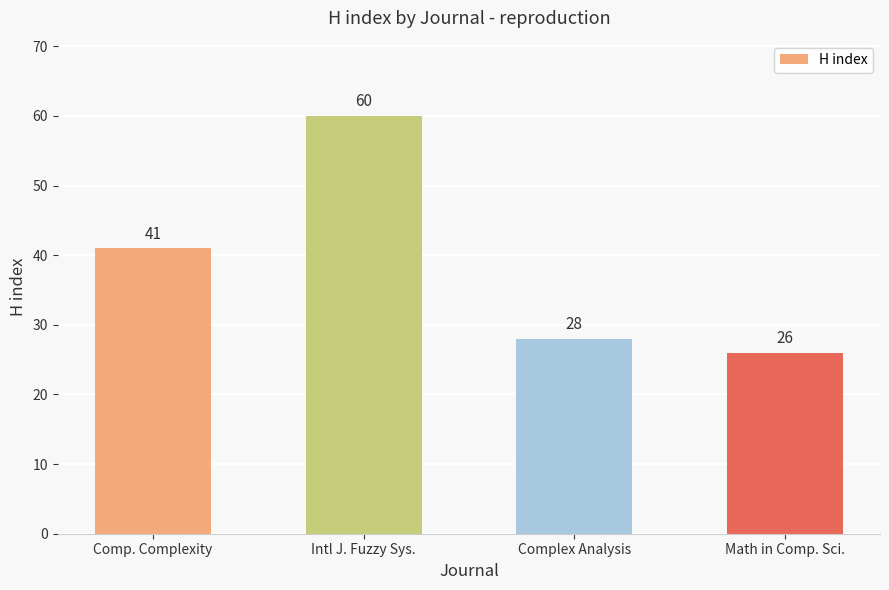

True or false: the data shows 60 at Intl J. Fuzzy Sys..

True